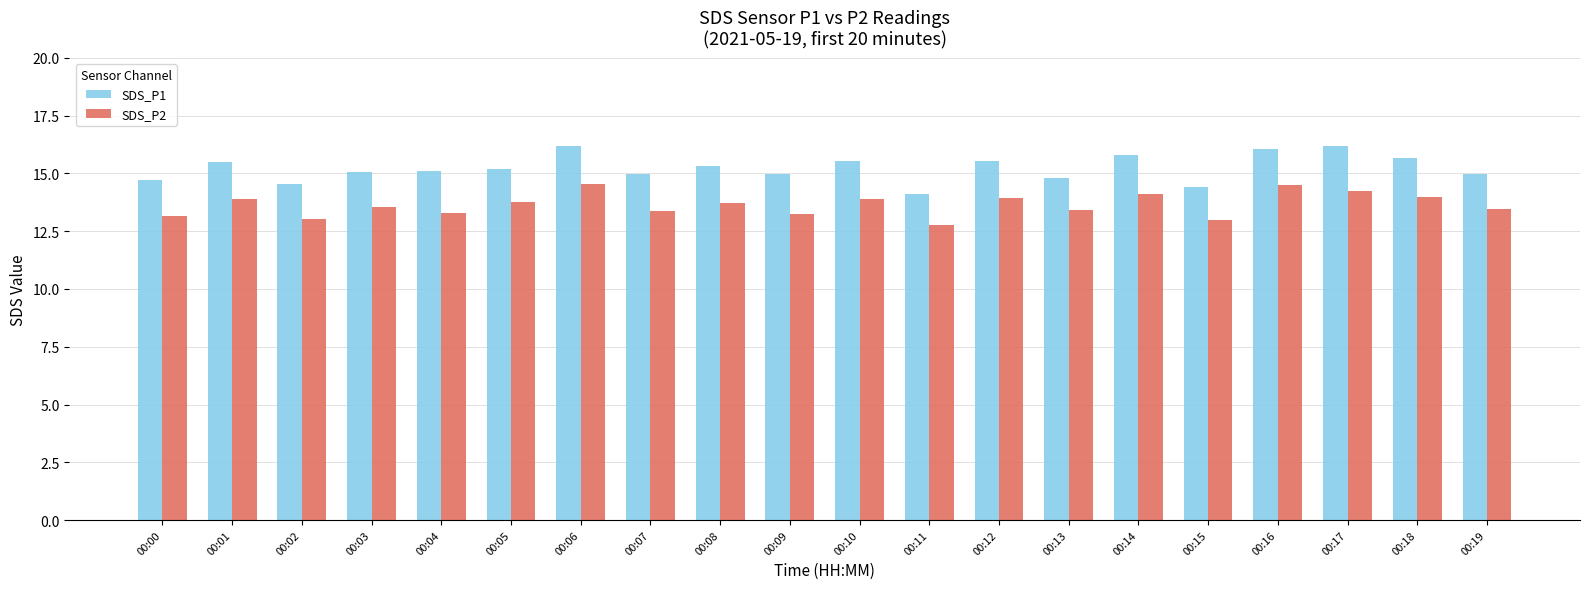

Rank the series by their average value, from lowest to highest.

SDS_P2, SDS_P1